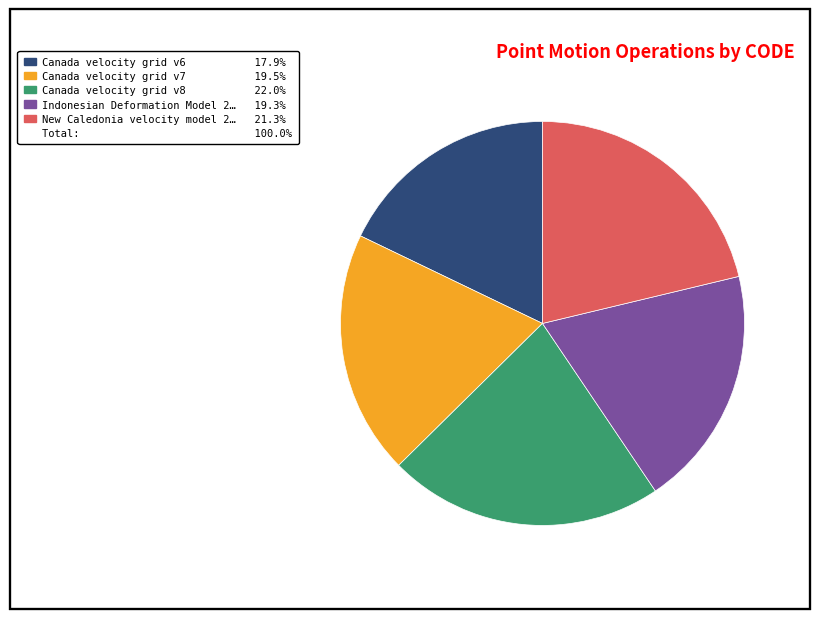

Does any single category account for the majority?

No